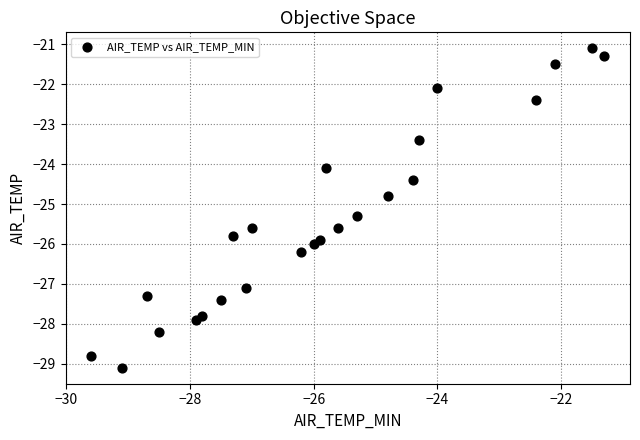

What Y value in the scatter plot is closest to -25?

-24.8